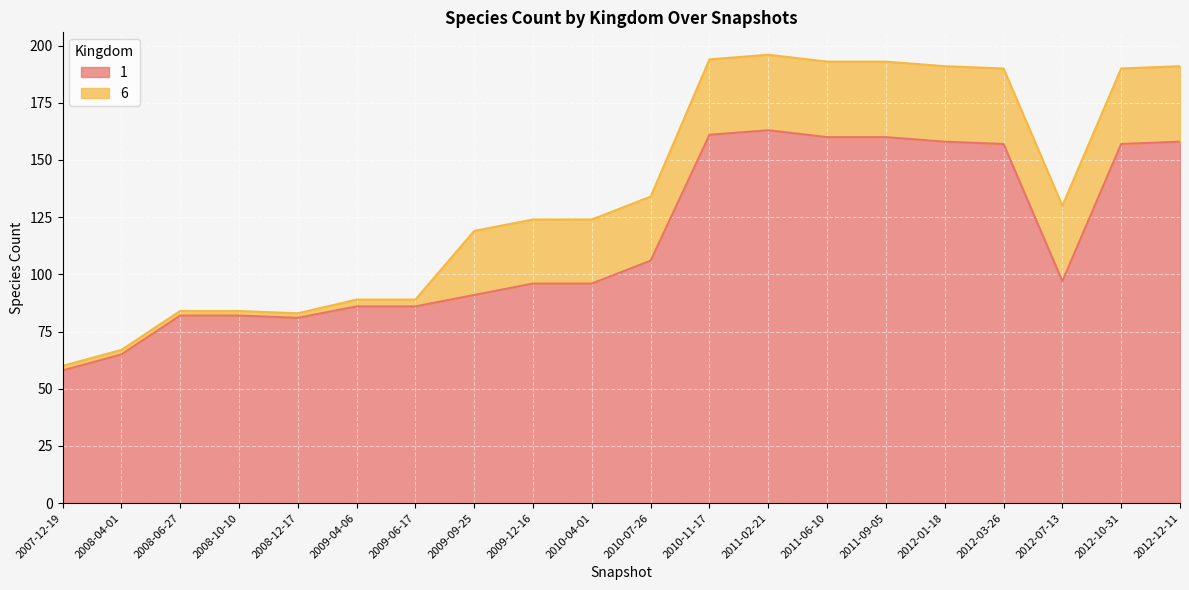

What is the sum of the values at 2008-12-17 and 2010-11-17?

242